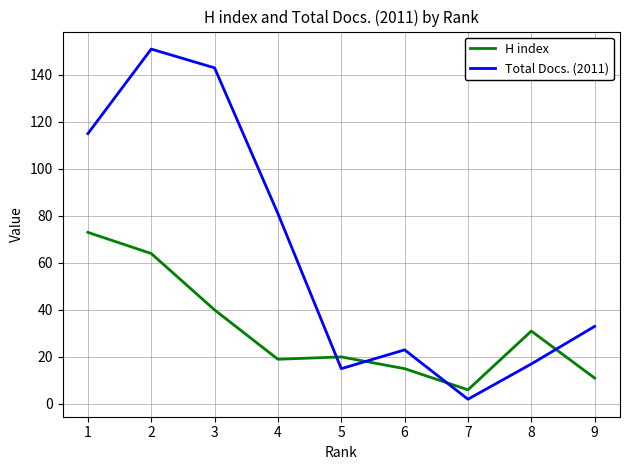

At how many categories does at least one series exceed 16?

8